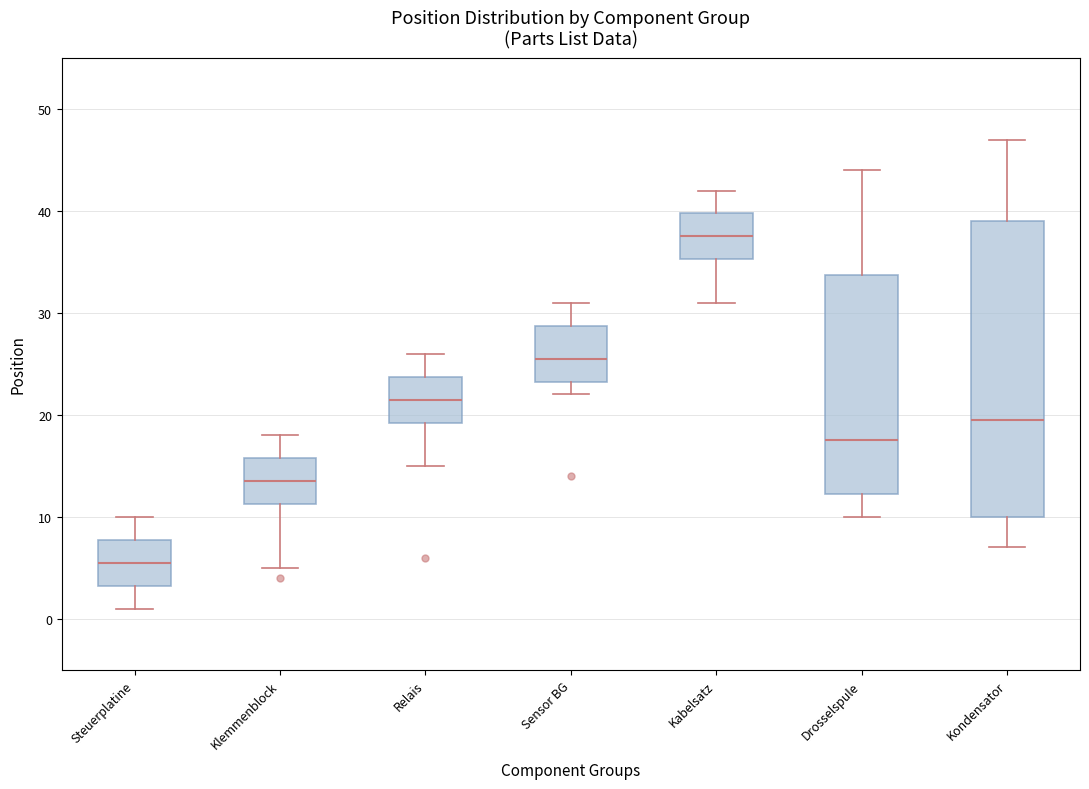

Reading left to right, read every box against the y-axis: the position of its median line, the range the box covers, and the ends of its whiskers. The values are not printed on the chart, so give them approximately, as read against the axis.

Steuerplatine: median 6, box 3 to 8, whiskers 1 to 10
Klemmenblock: median 14, box 11 to 16, whiskers 5 to 18
Relais: median 22, box 19 to 24, whiskers 15 to 26
Sensor BG: median 26, box 23 to 29, whiskers 22 to 31
Kabelsatz: median 38, box 35 to 40, whiskers 31 to 42
Drosselspule: median 18, box 12 to 34, whiskers 10 to 44
Kondensator: median 20, box 10 to 39, whiskers 7 to 47